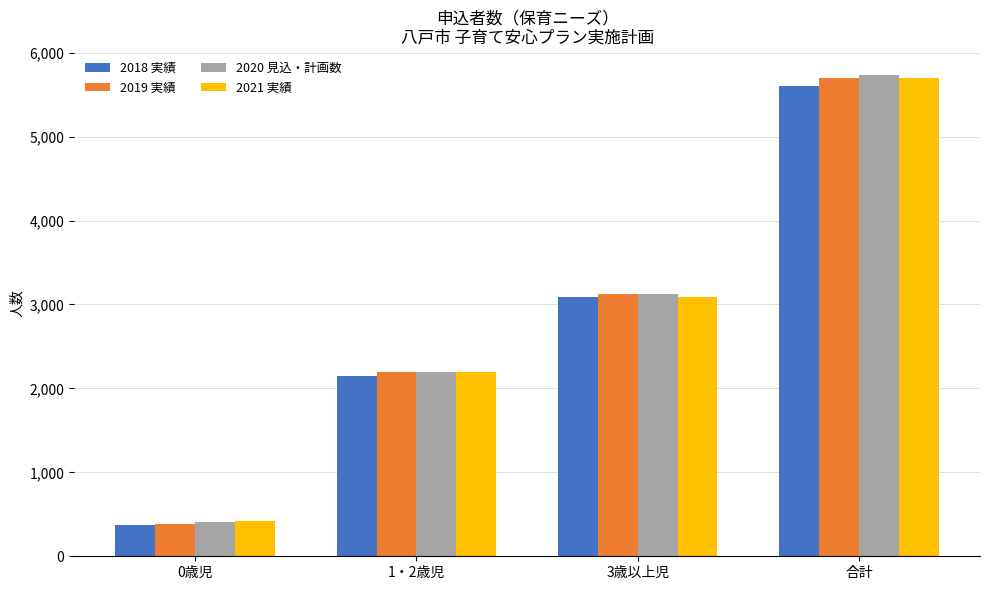

List the labels in order of 2020 見込・計画数 value, largest first.

合計, 3歳以上児, 1・2歳児, 0歳児